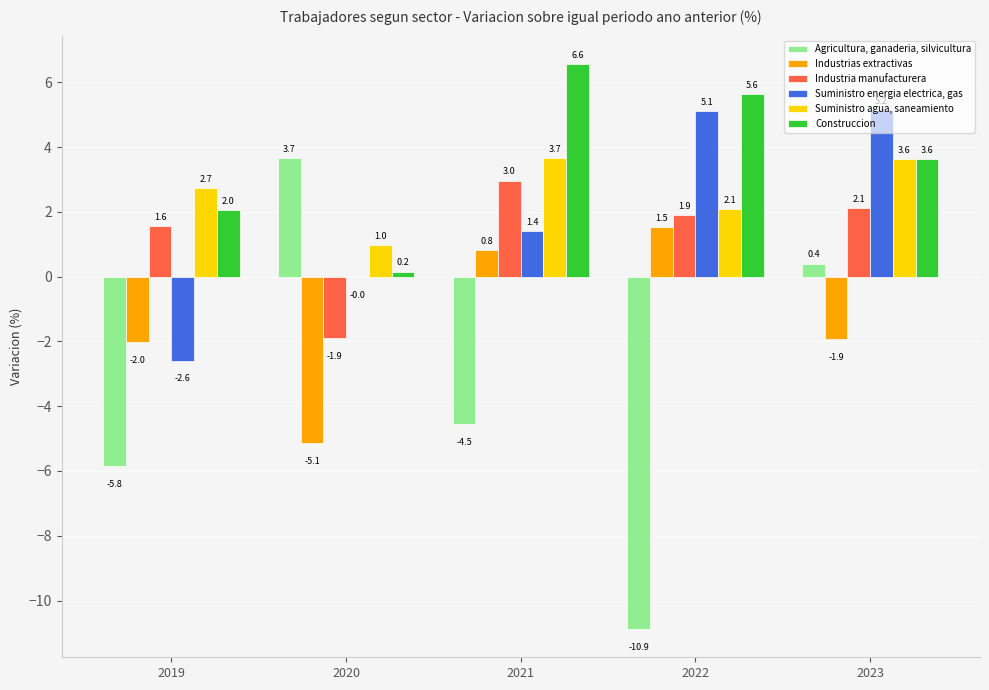

What is the sum of the Industria manufacturera values at 2021 and 2023?

5.1